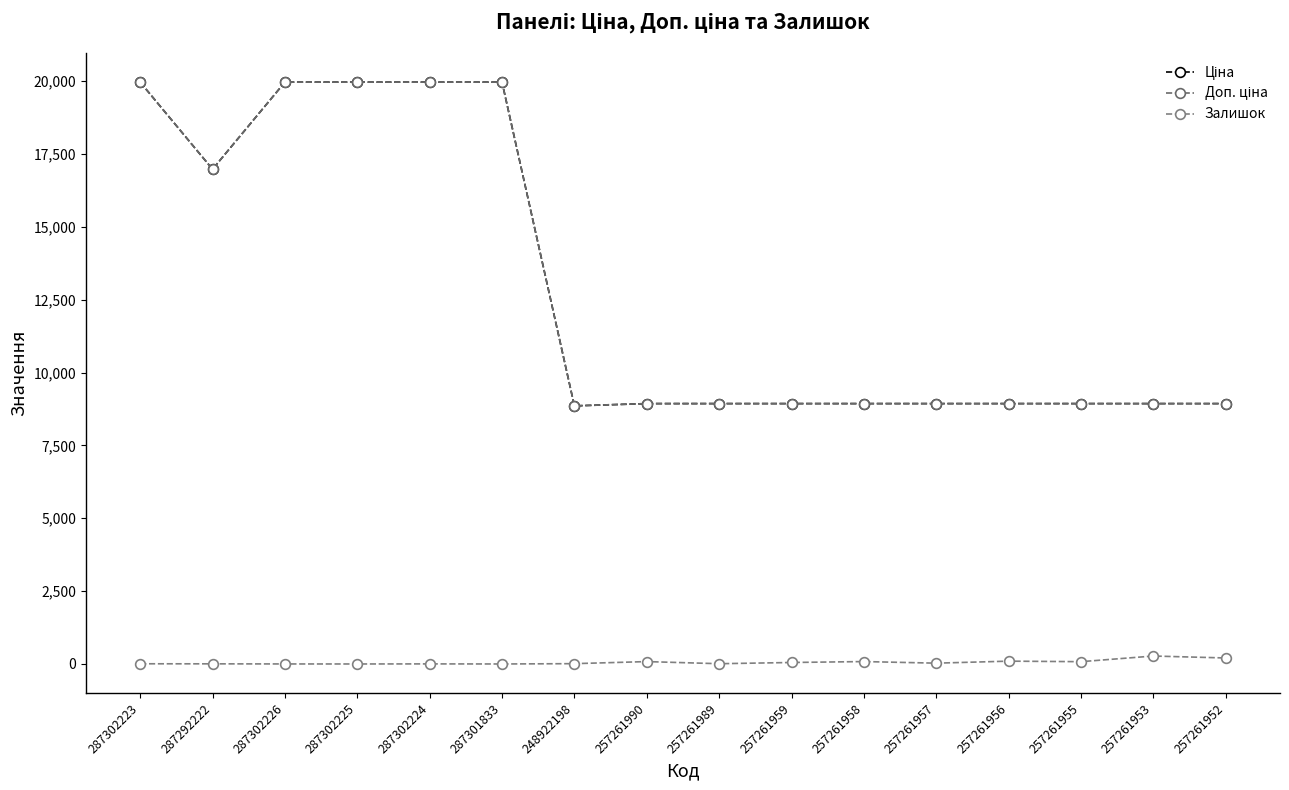

Between 257261955 and 257261958, which is larger?

257261955